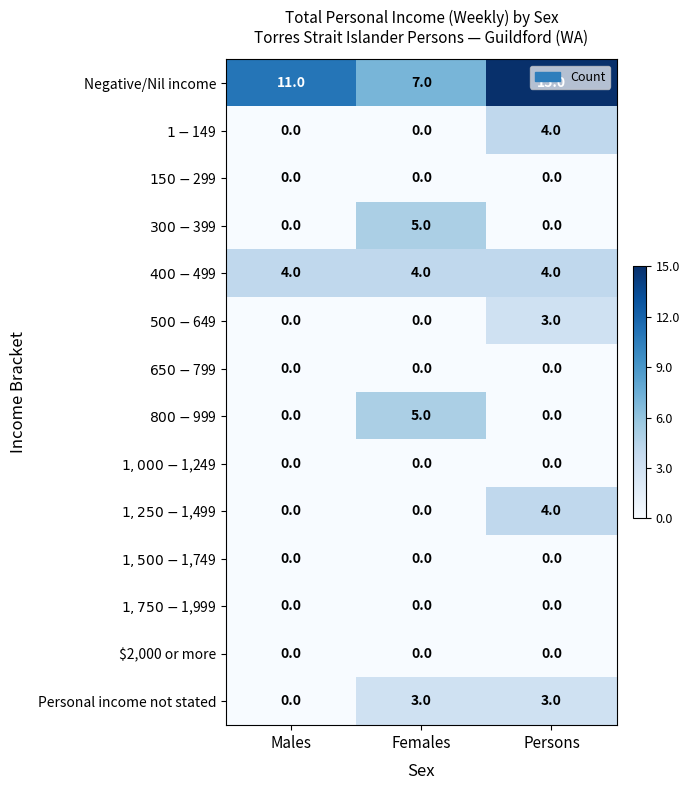

Which series has the largest range (max minus min)?

Negative/Nil income